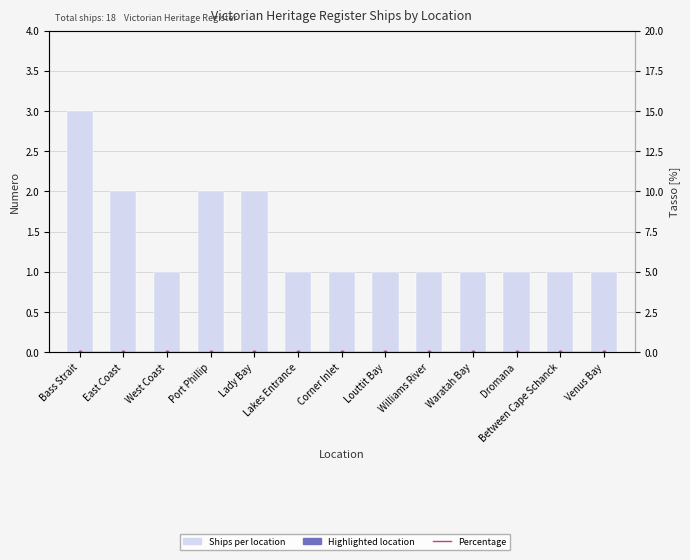

Which category has the highest value across all series?

Bass Strait